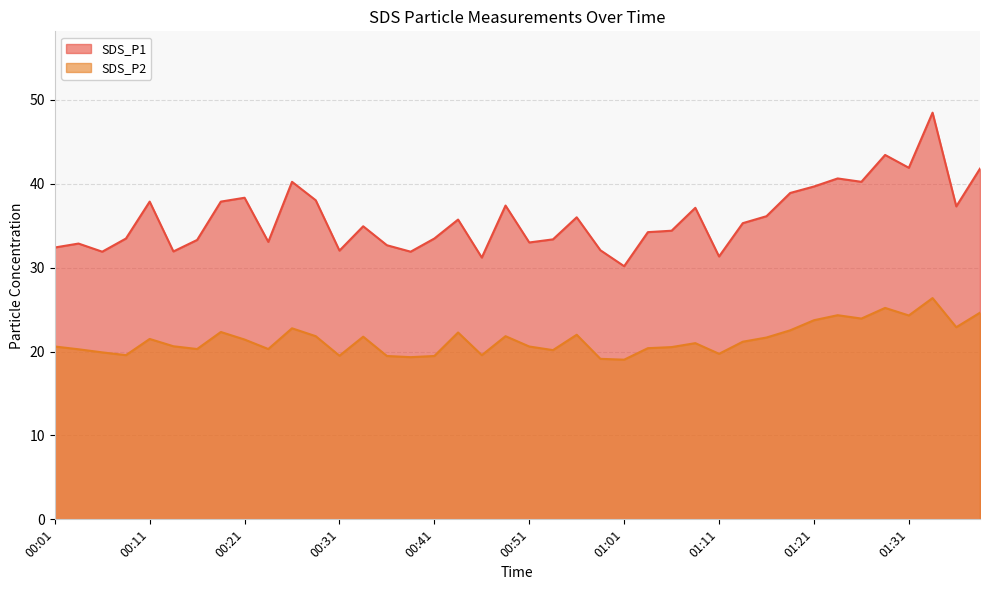

Reading right to left, extract all data points from this chart.

SDS_P1: 01:38=41.8	01:36=37.3	01:33=48.5	01:31=41.9	01:28=43.4	01:26=40.2	01:23=40.6	01:21=39.7	01:18=38.9	01:16=36.1	01:13=35.3	01:11=31.3	01:08=37.1	01:06=34.4	01:03=34.2	01:01=30.2	00:58=32.1	00:56=36.0	00:53=33.4	00:51=33.0	00:48=37.4	00:46=31.2	00:43=35.7	00:41=33.5	00:38=31.9	00:36=32.7	00:33=34.9	00:31=32.0	00:28=38.0	00:26=40.2	00:23=33.1	00:21=38.3	00:18=37.9	00:16=33.3	00:13=31.9	00:11=37.9	00:08=33.5	00:06=31.9	00:03=32.9	00:01=32.4
SDS_P2: 01:38=24.6	01:36=22.9	01:33=26.4	01:31=24.3	01:28=25.2	01:26=23.9	01:23=24.3	01:21=23.7	01:18=22.5	01:16=21.7	01:13=21.2	01:11=19.7	01:08=21.0	01:06=20.5	01:03=20.4	01:01=19.0	00:58=19.1	00:56=22.0	00:53=20.2	00:51=20.6	00:48=21.8	00:46=19.6	00:43=22.3	00:41=19.5	00:38=19.3	00:36=19.5	00:33=21.8	00:31=19.5	00:28=21.8	00:26=22.8	00:23=20.3	00:21=21.4	00:18=22.3	00:16=20.3	00:13=20.6	00:11=21.5	00:08=19.6	00:06=19.9	00:03=20.3	00:01=20.6